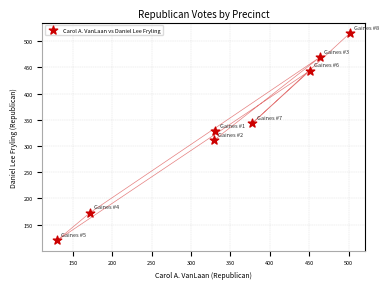

What is the average Y value?

338